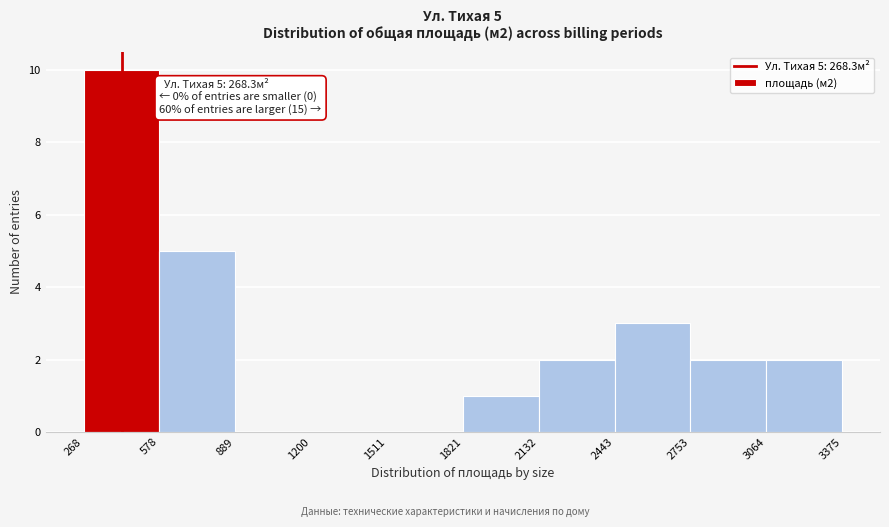

Which range on the x-axis has the tallest bar?

268 to 578